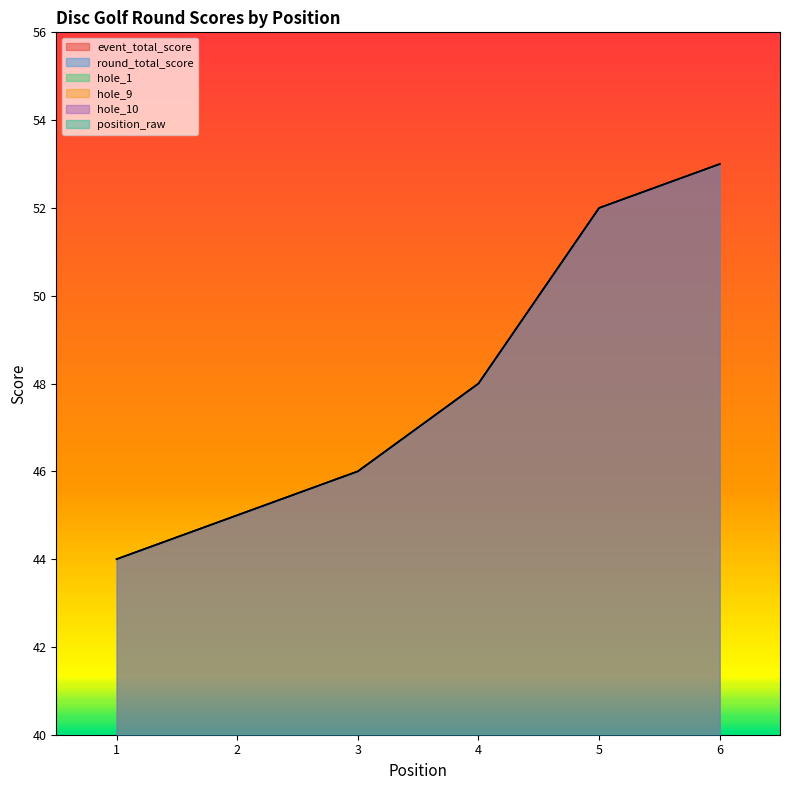

Which series has the largest total across all categories?

event_total_score